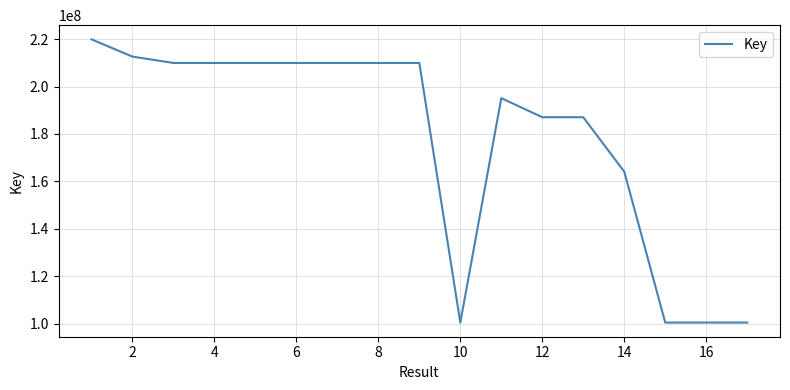

What is the difference between the maximum and minimum values?

119528558